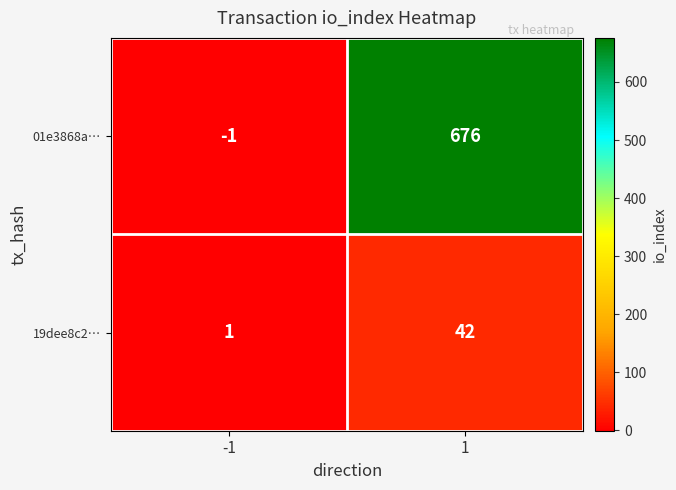

At which category is the sum across all series the highest?

1